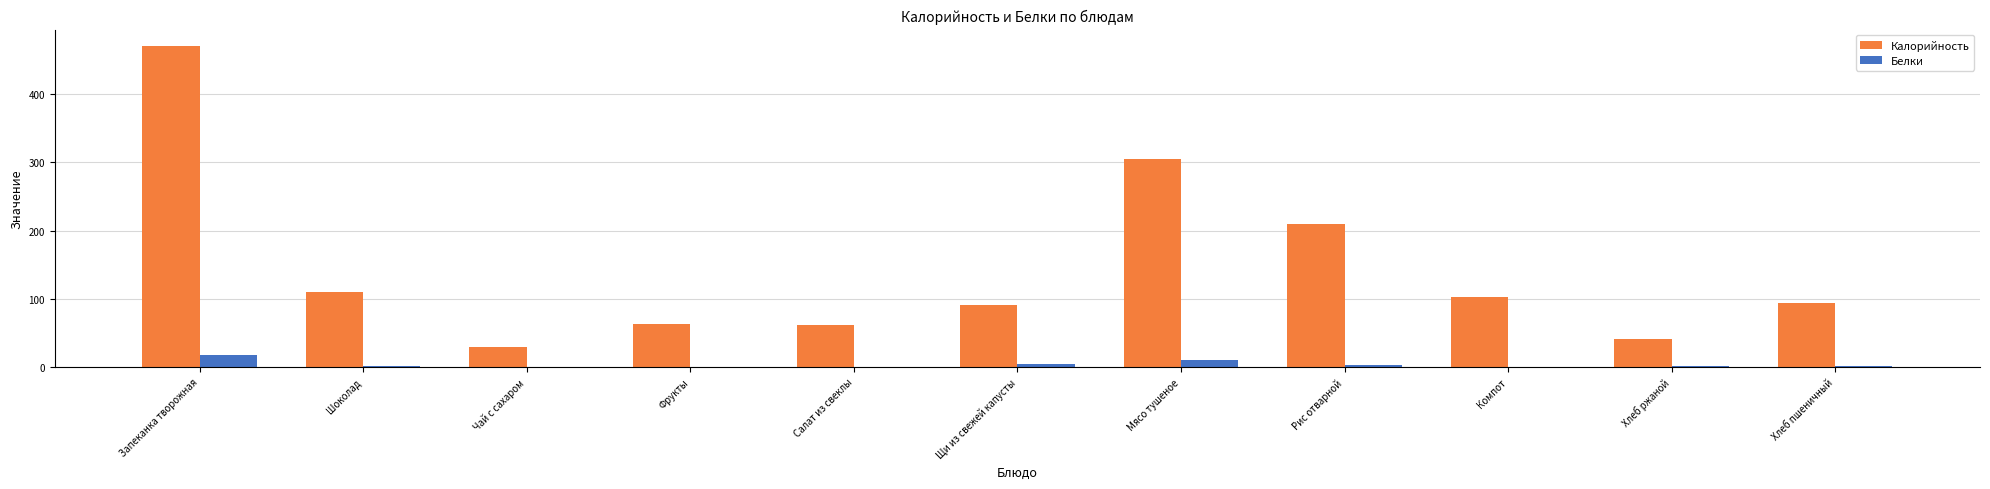

At which category is the sum across all series the highest?

Запеканка творожная